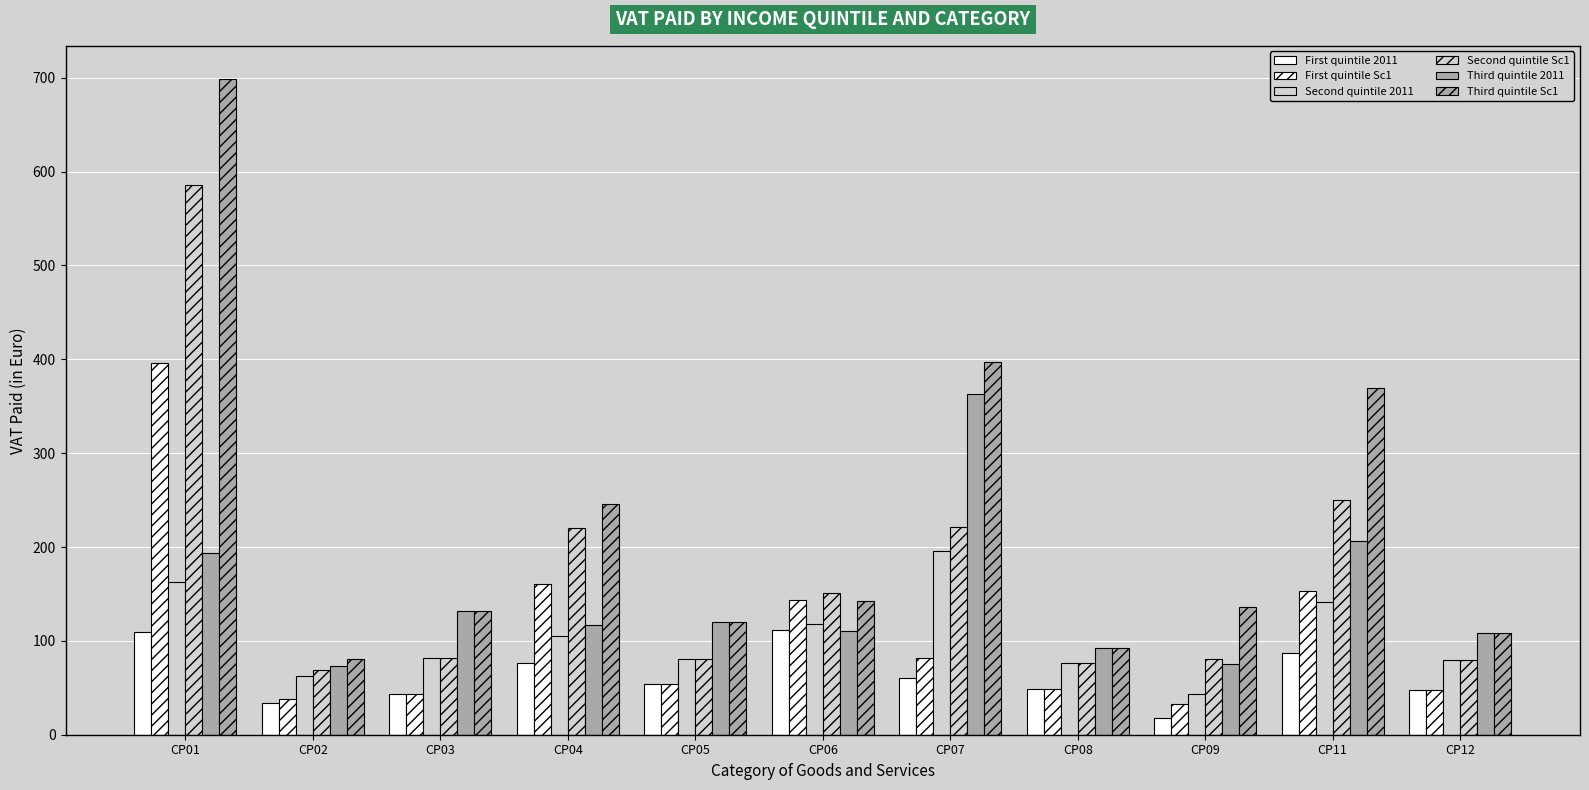

How many bars are there in total?

66